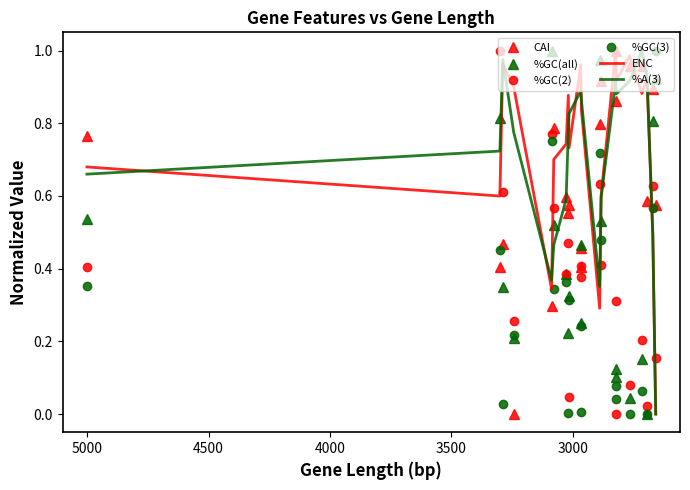

How many intersections are there between ENC and %GC(3)?

5